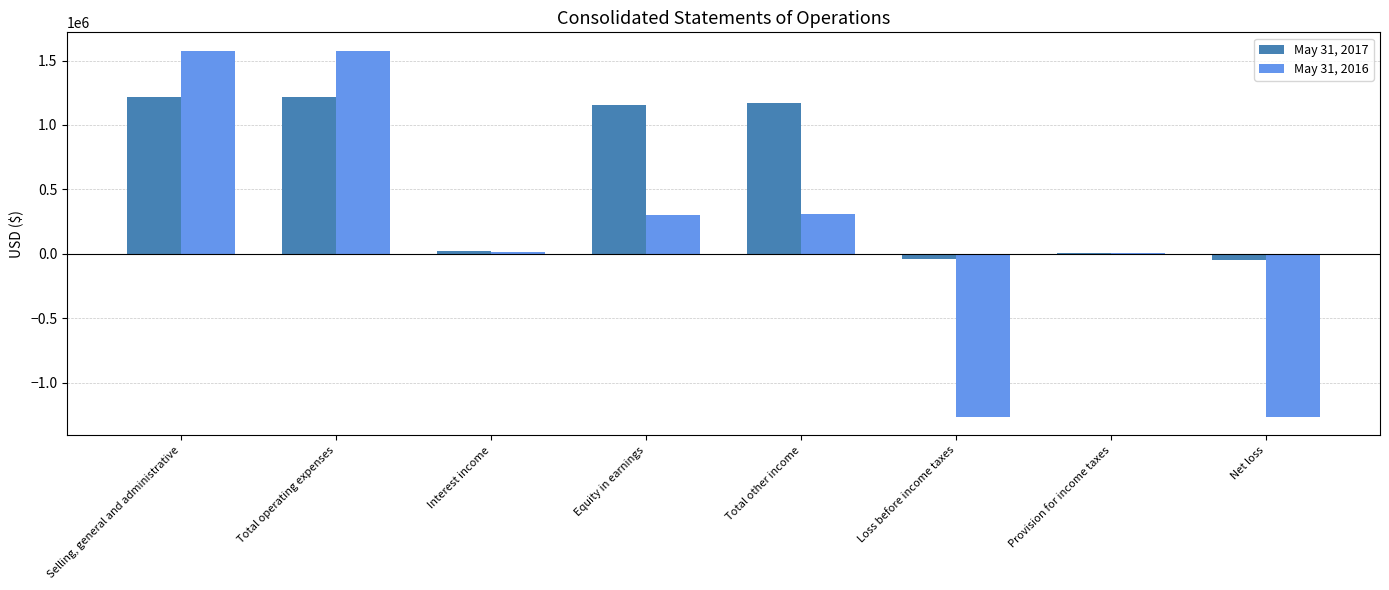

What is the total value across all series at Selling, general and administrative?

2792820